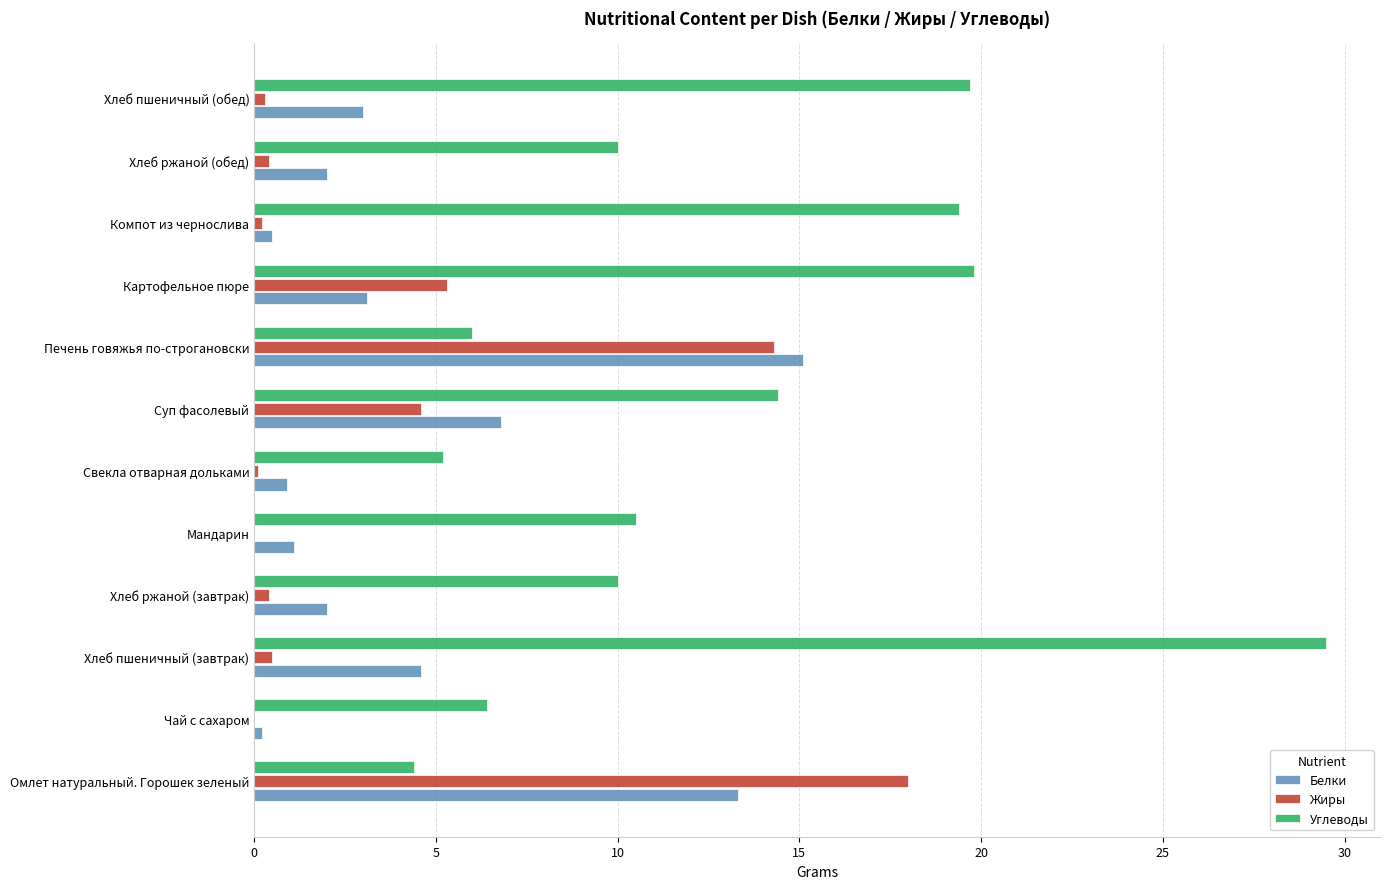

Which series has the largest total across all categories?

Углеводы